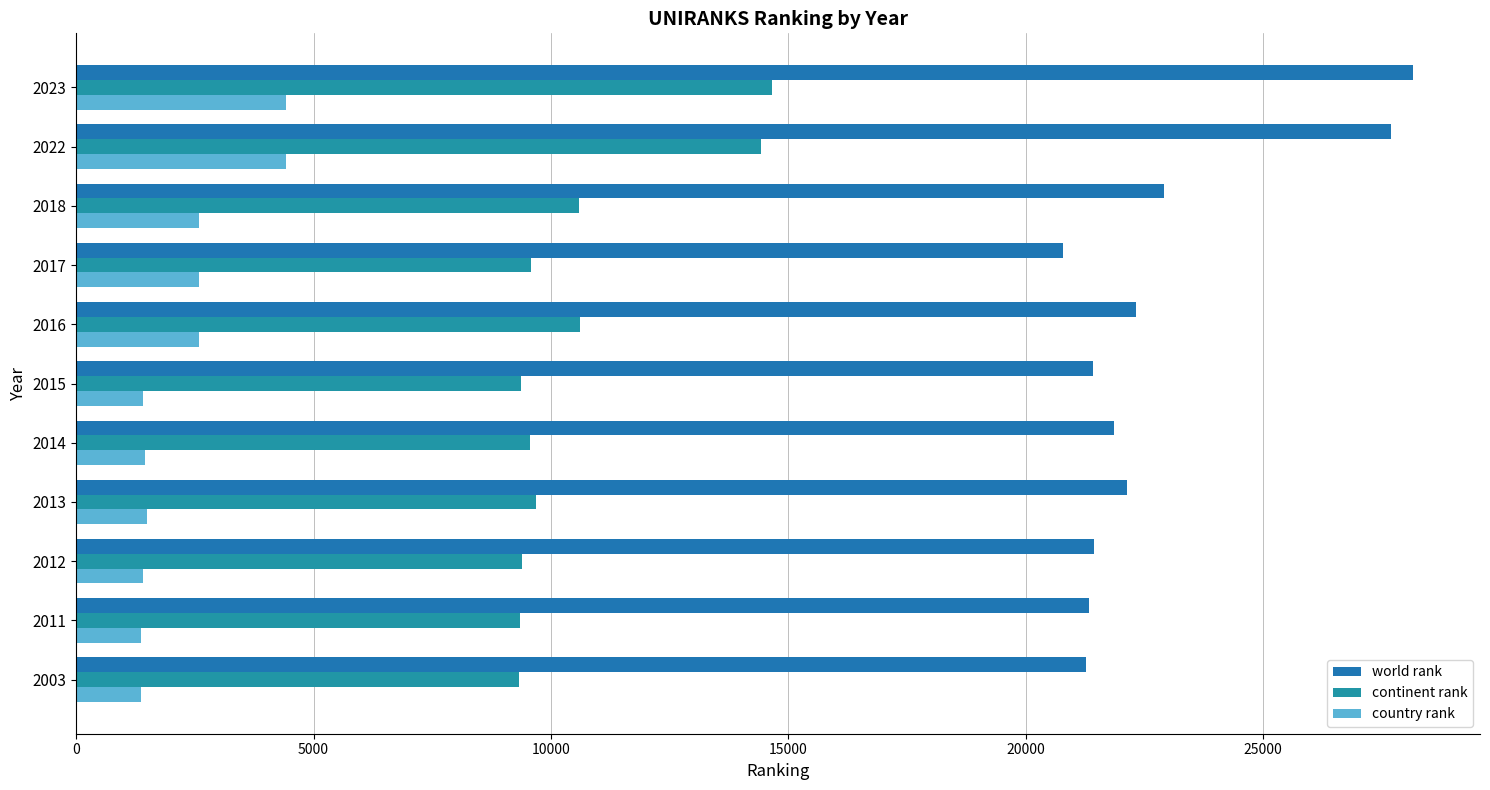

Which series has the largest range (max minus min)?

world rank